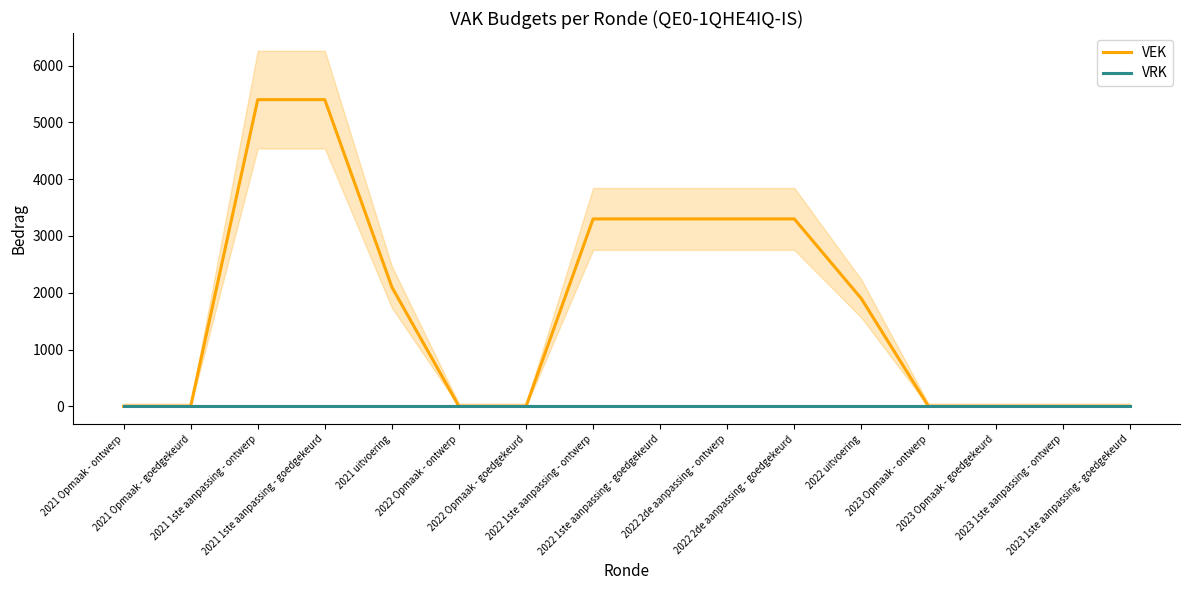

What are all the series names shown in the legend?

VEK, VRK